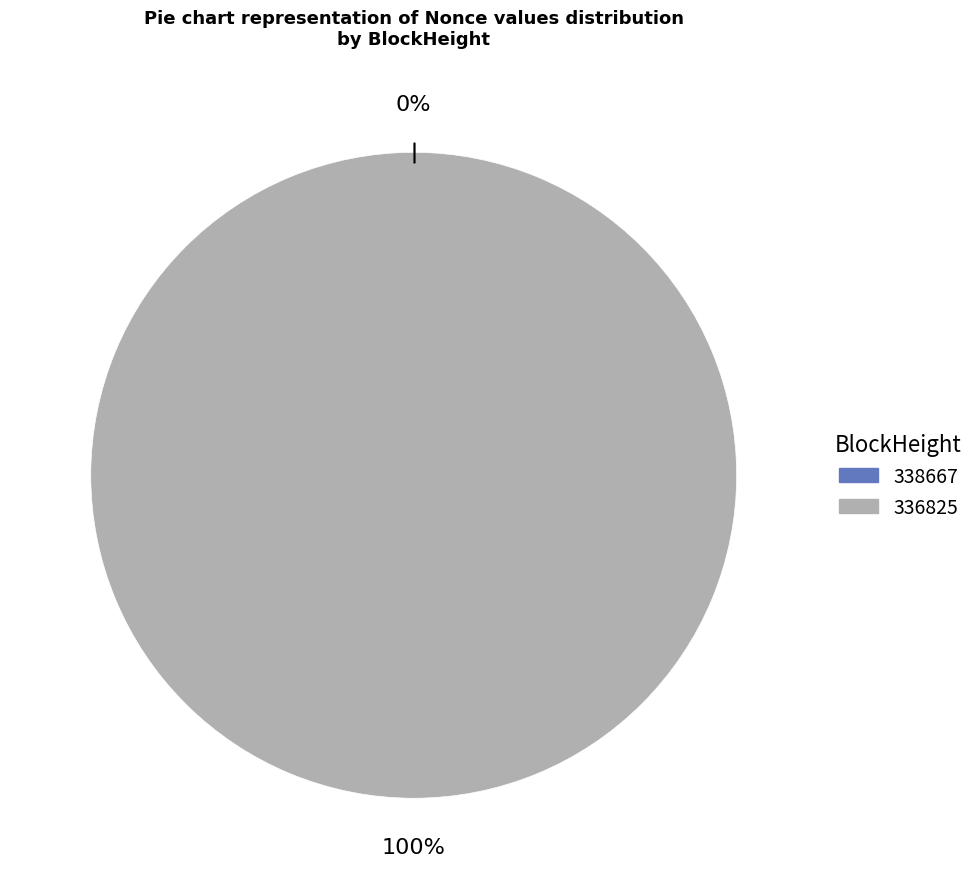

Count the number of slices in the pie.

2